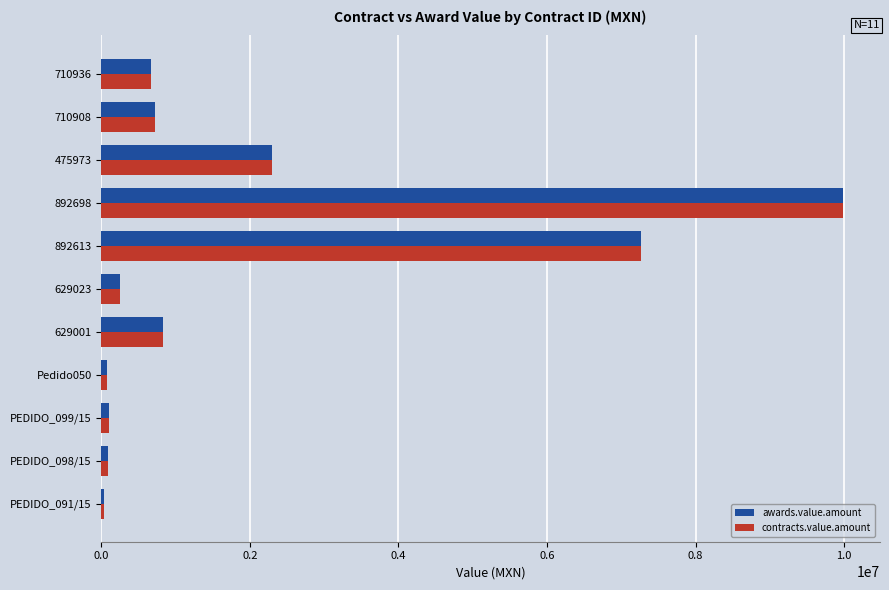

How many values in the contracts.value.amount series exceed 674790?

6